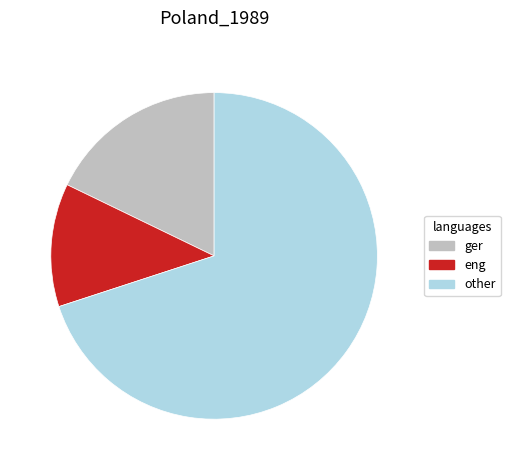

Is there a majority slice in this chart?

Yes